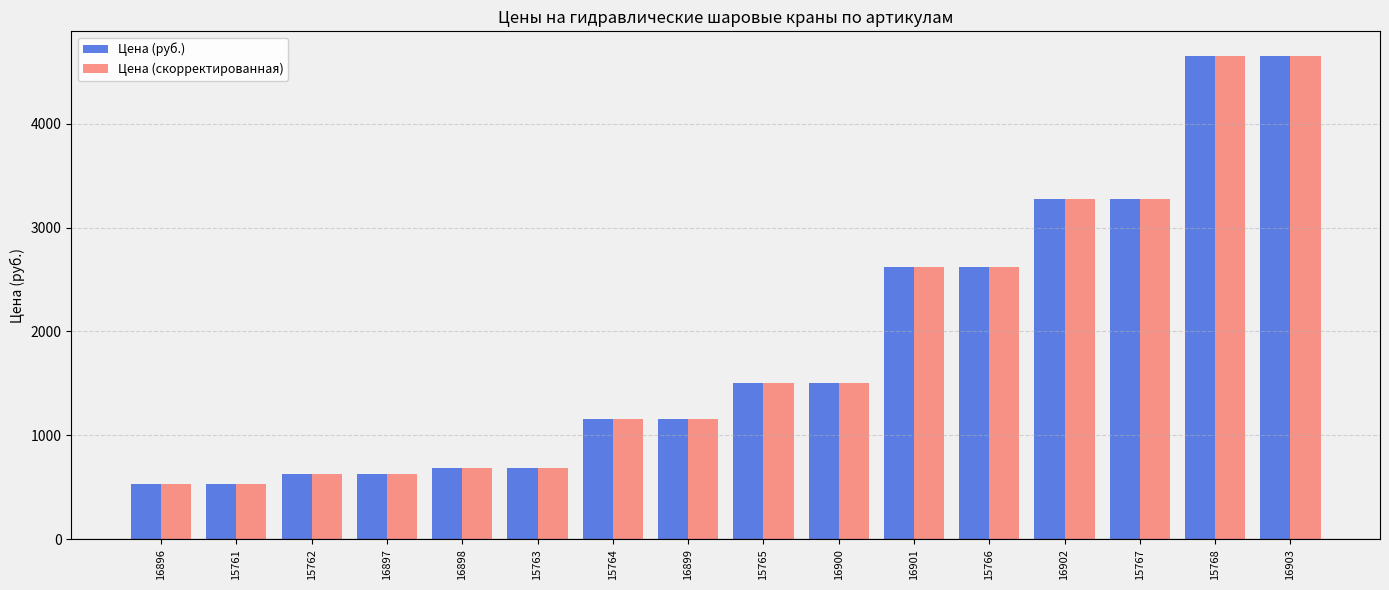

What is the difference between the maximum and minimum values in the Цена (скорректированная) series?

4120